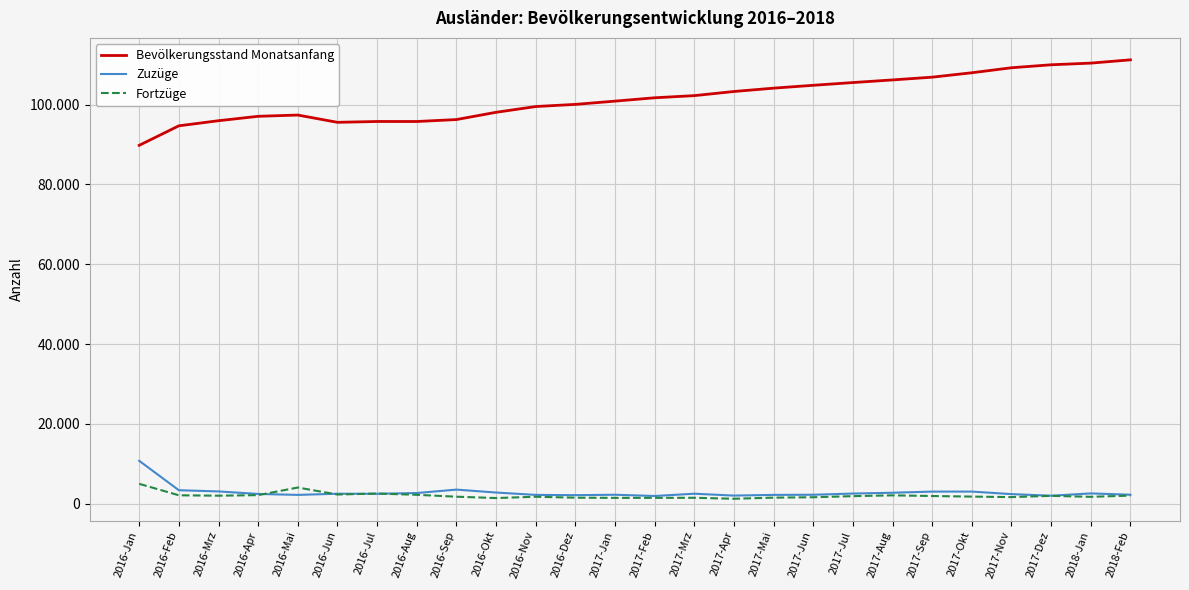

Does the chart display data point markers on the line(s)?

No